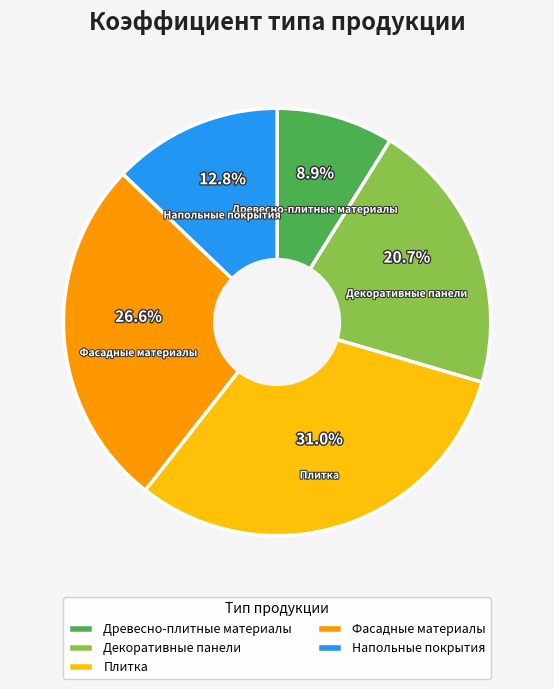

To the nearest percent, what percentage of the pie is Плитка?

31%